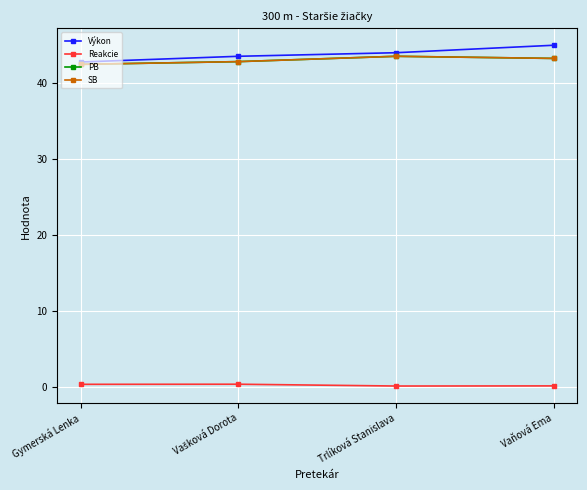

What is the total value across all series at Trlíková Stanislava?

131.1